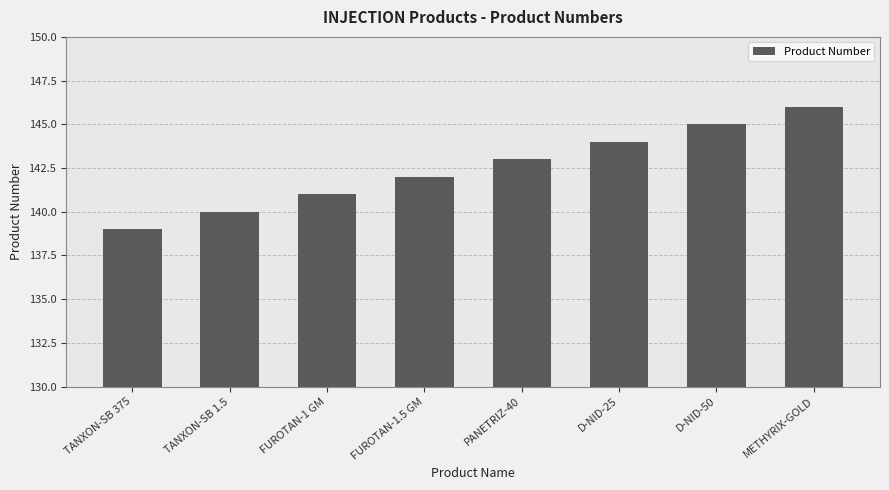

The value at METHYRIX-GOLD is 259. True or false?

False